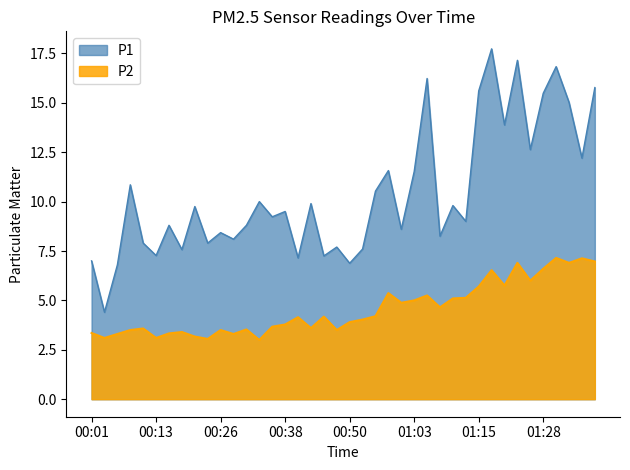

How many interior local valleys does the P1 series have?

15